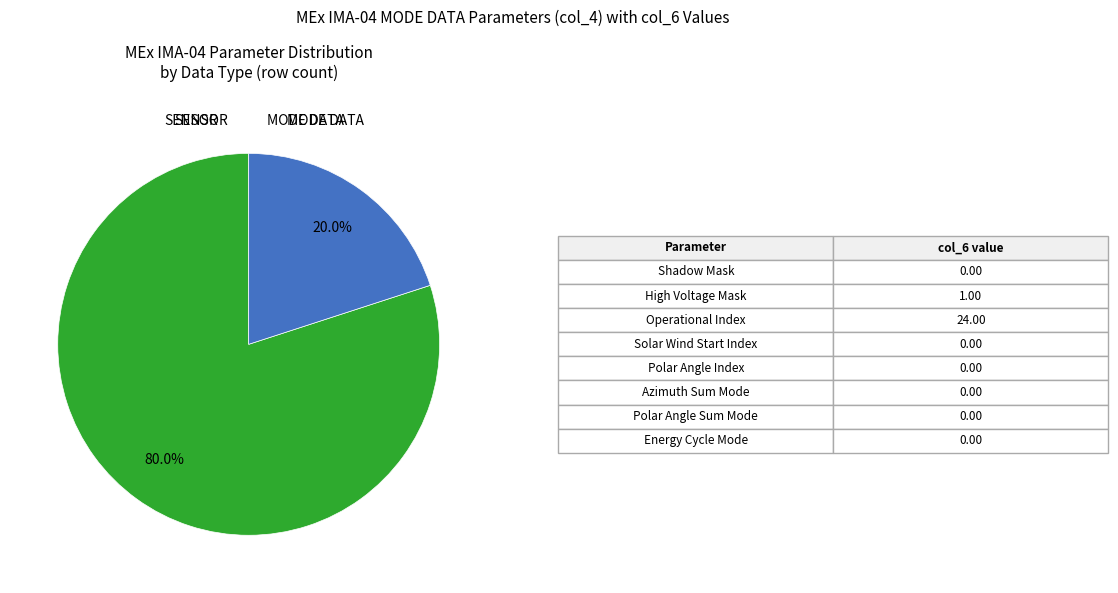

Is there any slice that represents more than half of the pie?

Yes